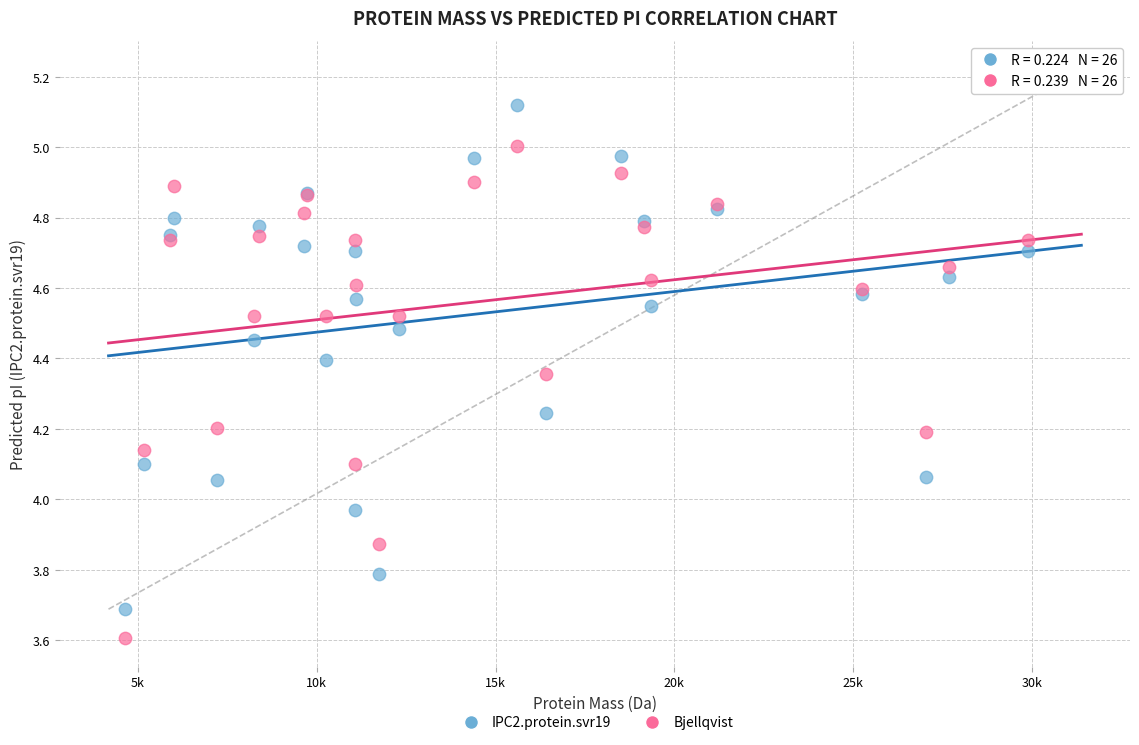

Which series reaches the maximum Y coordinate?

IPC2.protein.svr19